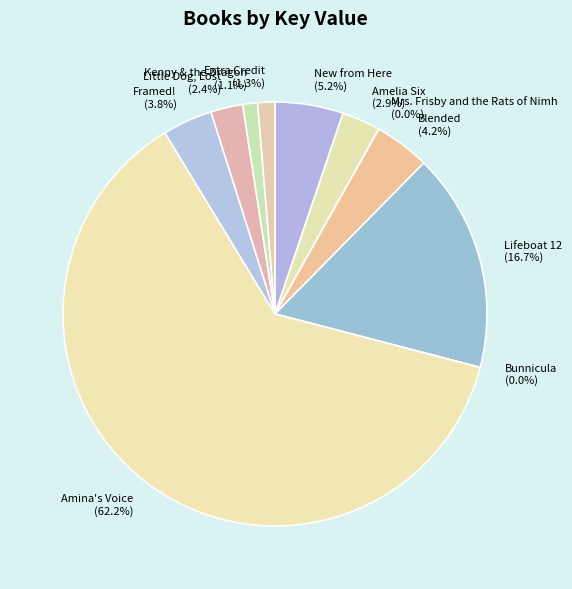

Does any single category account for the majority?

Yes